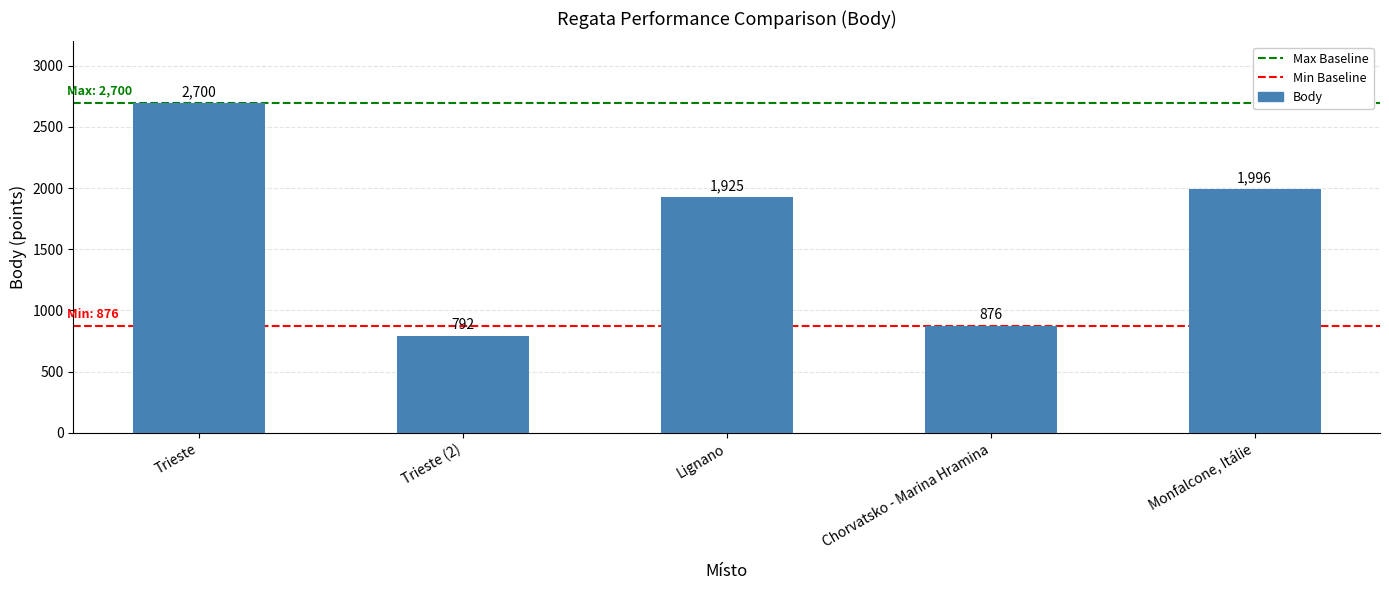

Reading left to right, what are all the values shown in this chart?

2700	792	1925	876	1996